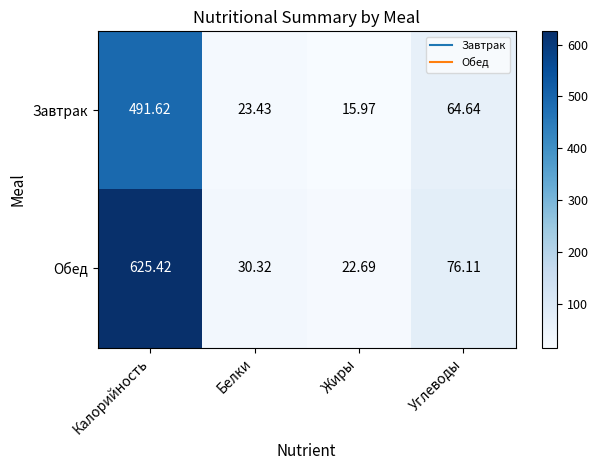

How many series are shown in this chart?

2